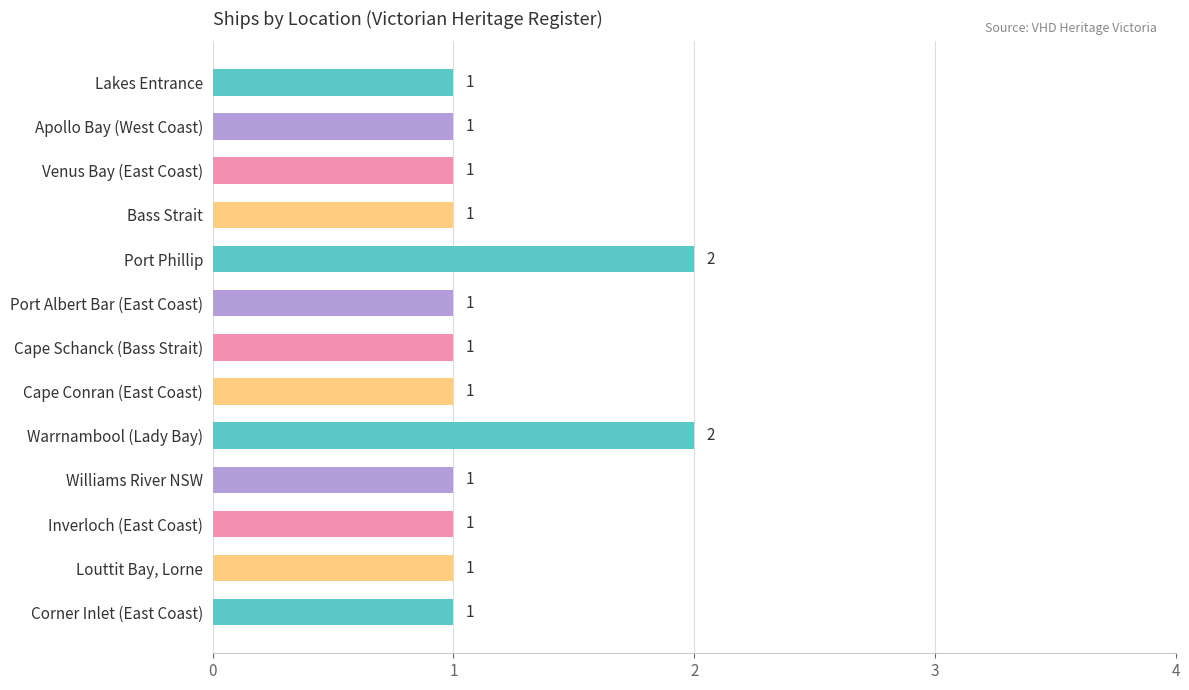

Reading top to bottom, list all the values displayed in this chart.

Lakes Entrance=1	Apollo Bay (West Coast)=1	Venus Bay (East Coast)=1	Bass Strait=1	Port Phillip=2	Port Albert Bar (East Coast)=1	Cape Schanck (Bass Strait)=1	Cape Conran (East Coast)=1	Warrnambool (Lady Bay)=2	Williams River NSW=1	Inverloch (East Coast)=1	Louttit Bay, Lorne=1	Corner Inlet (East Coast)=1